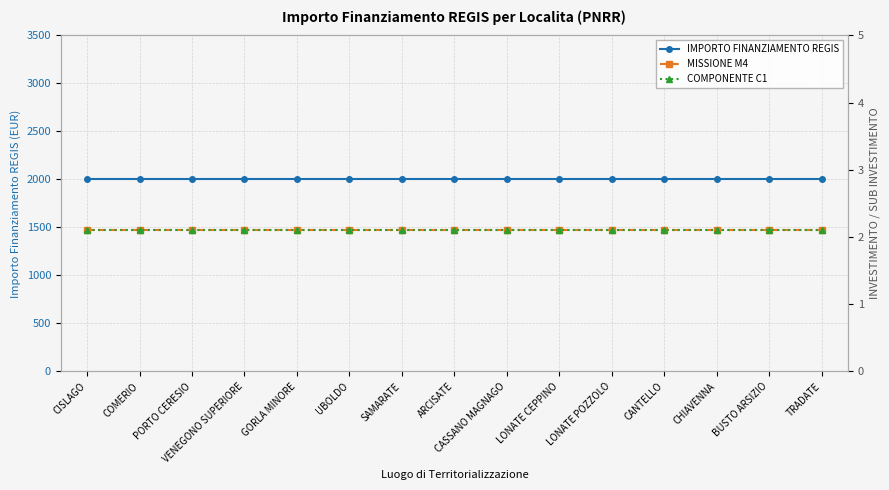

How many lines are shown in the chart?

3